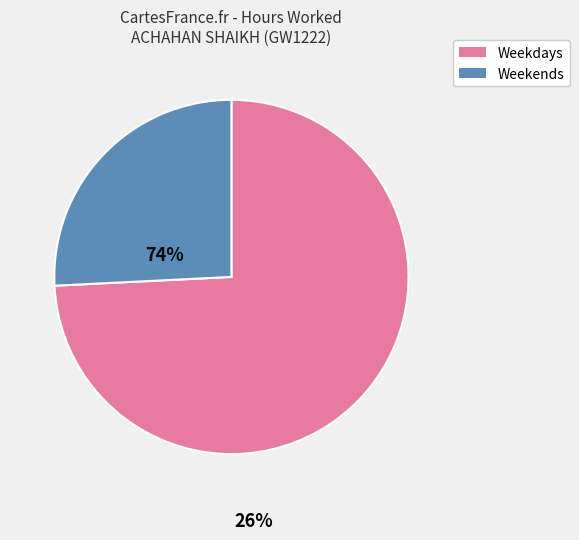

Is the sum of Weekdays and Weekends greater than half?

Yes